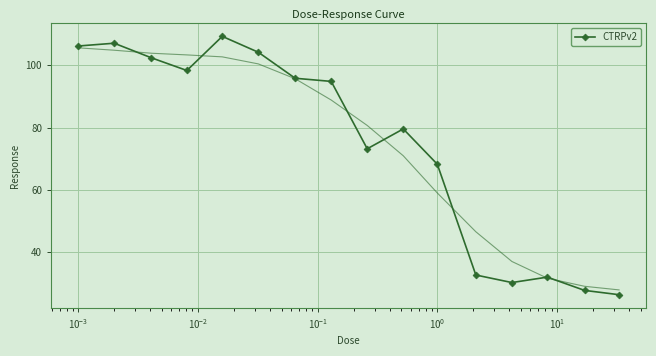

What is the maximum value for CTRPv2?

109.3